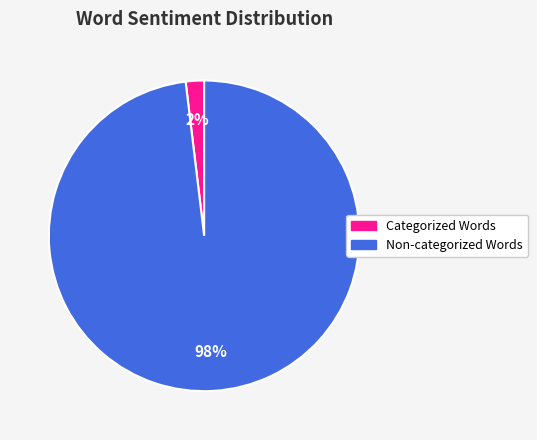

Is there a majority slice in this chart?

Yes